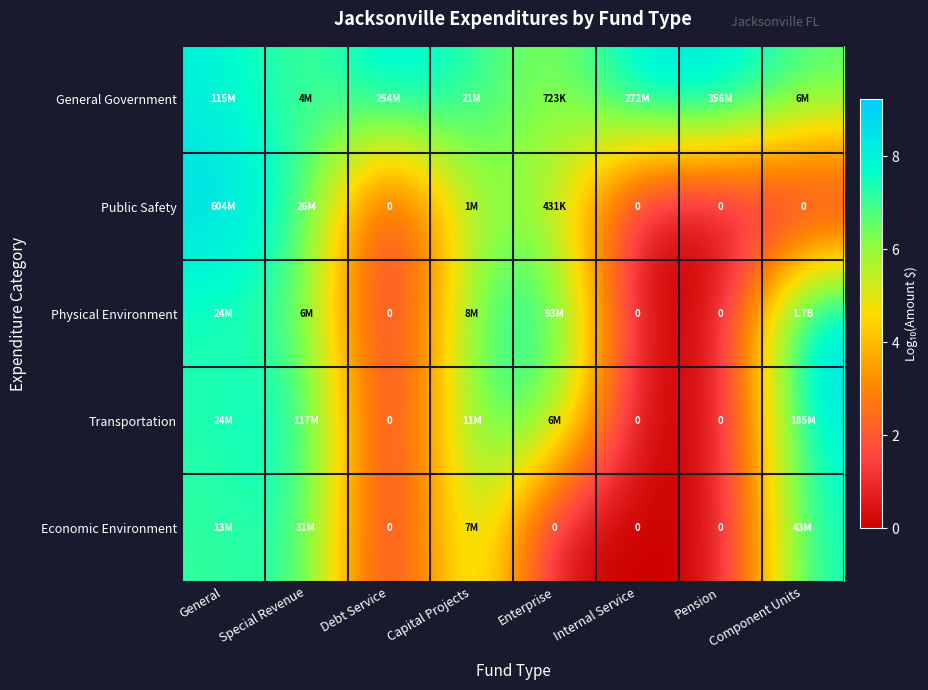

What is the total value across all series at Capital Projects?

34.3